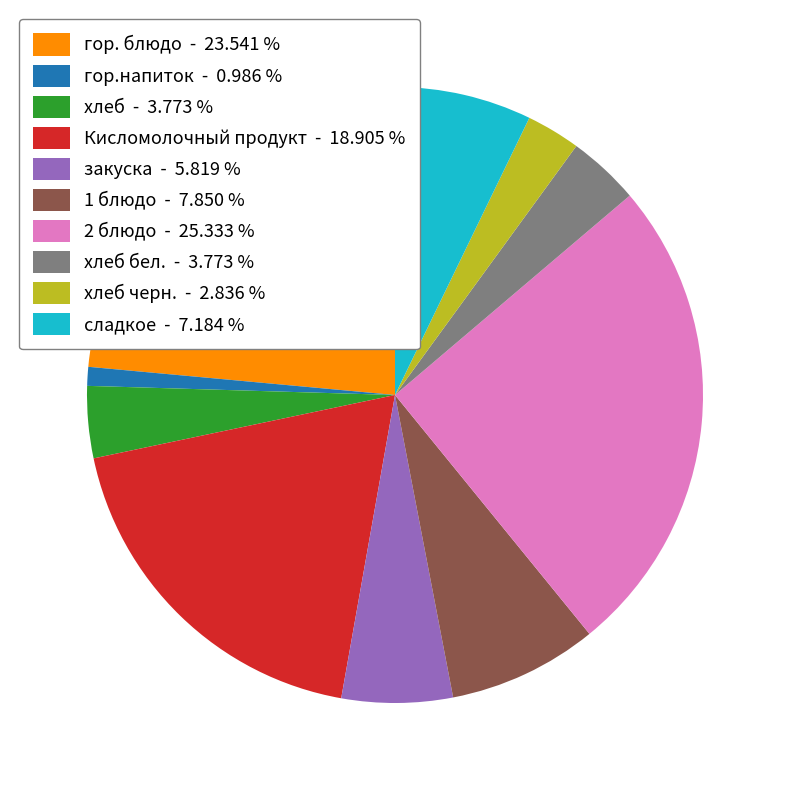

What is the smallest slice in the pie chart?

гор.напиток - 0.986 %